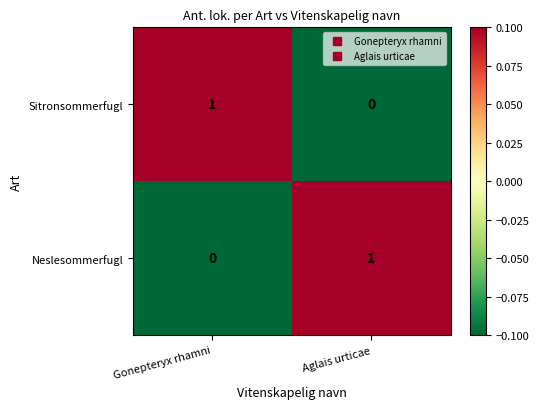

Where is Neslesommerfugl nearest to the value 0?

Gonepteryx rhamni